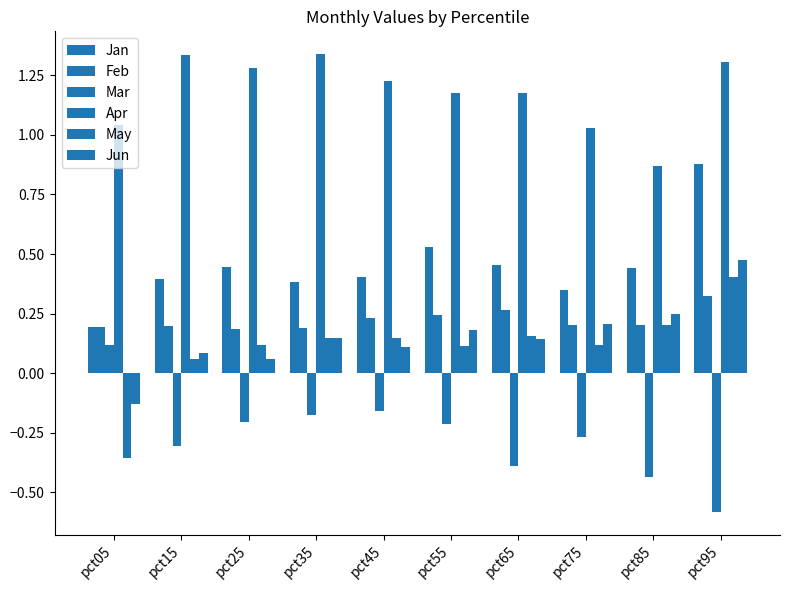

How many values in May are below zero?

1